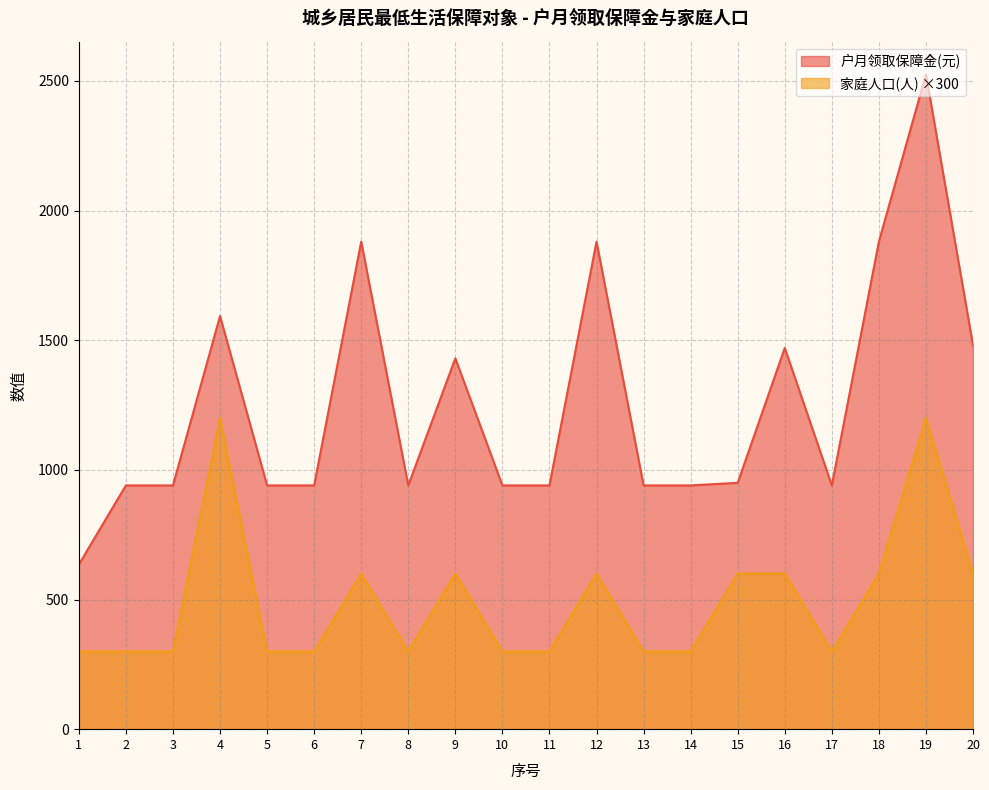

What is the approximate value of 家庭人口(人) at 9, to the nearest 50?

600